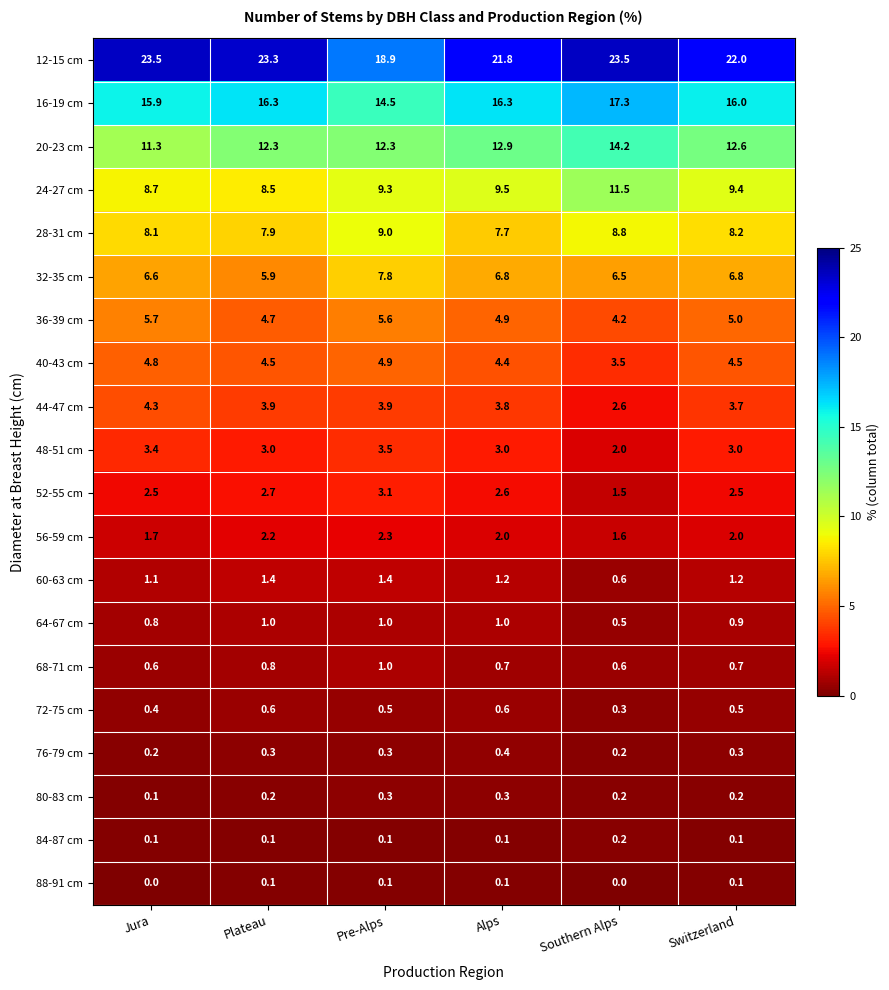

Is the value of 60-63 cm at Southern Alps greater than the value of 52-55 cm at Alps?

No